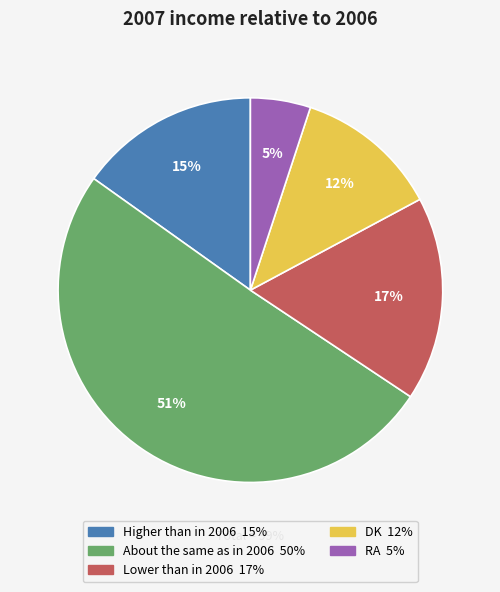

To the nearest percent, what is the difference between the largest and smallest slice percentages?

45%